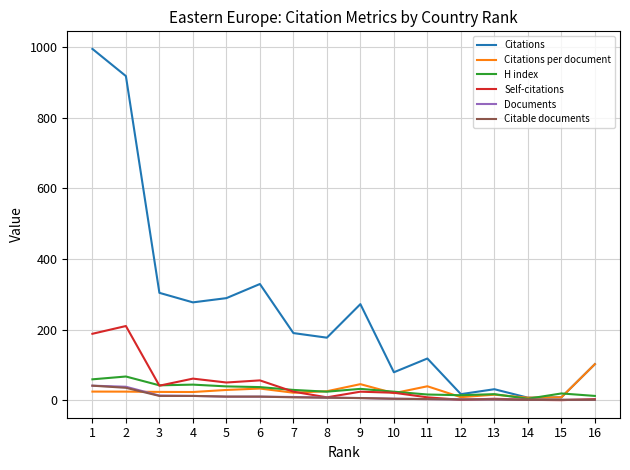

At which label is Citations closest to 501?

6